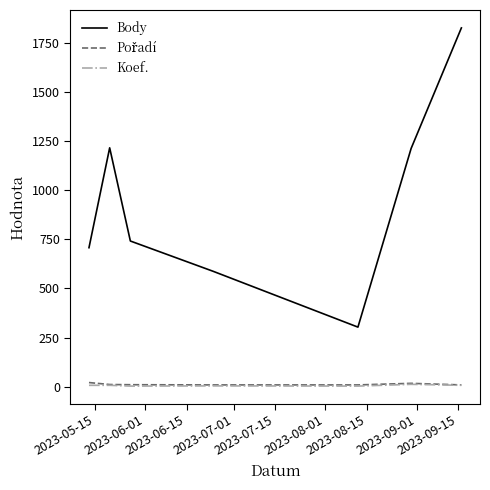

Which series has the largest range (max minus min)?

Body